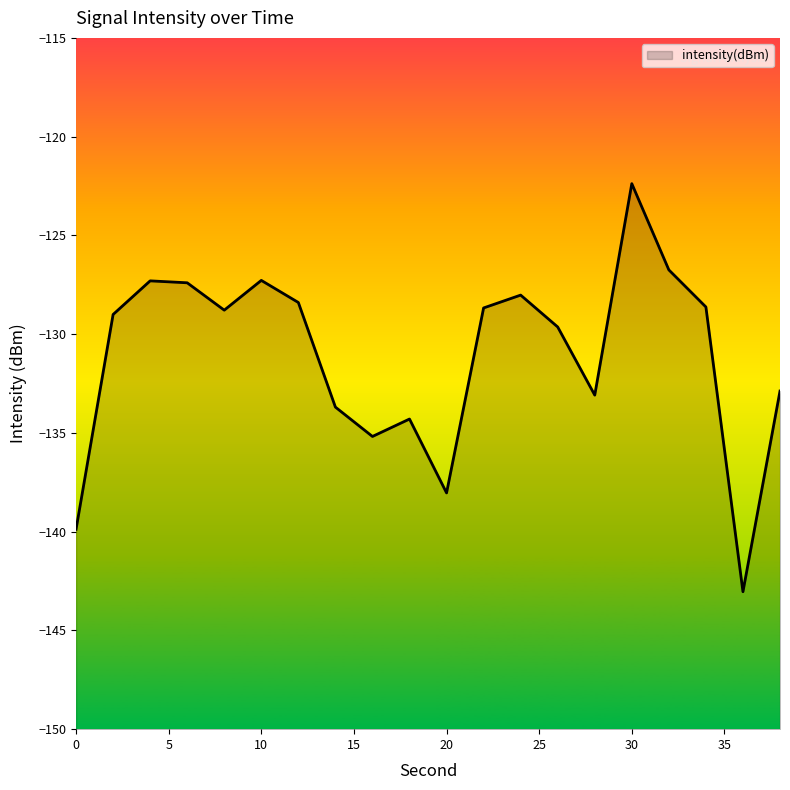

What is the maximum value shown in the chart?

-122.4